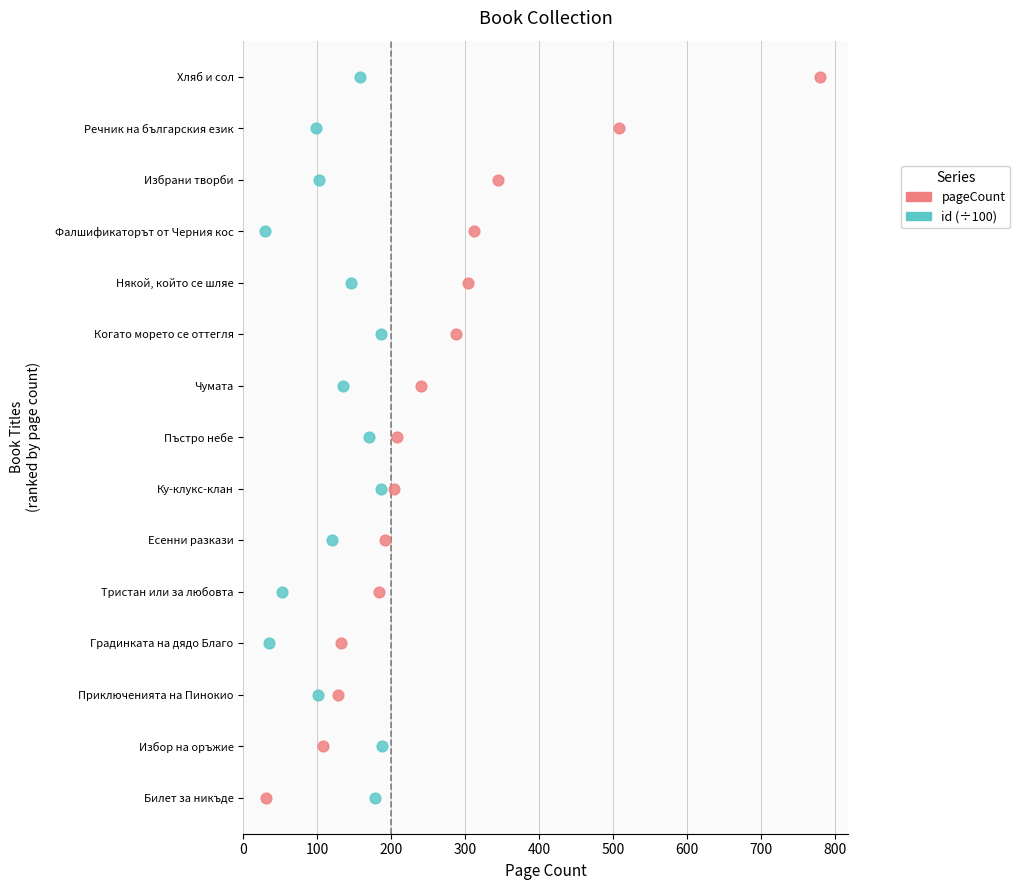

What are all the series names shown in the legend?

pageCount, id (÷100)